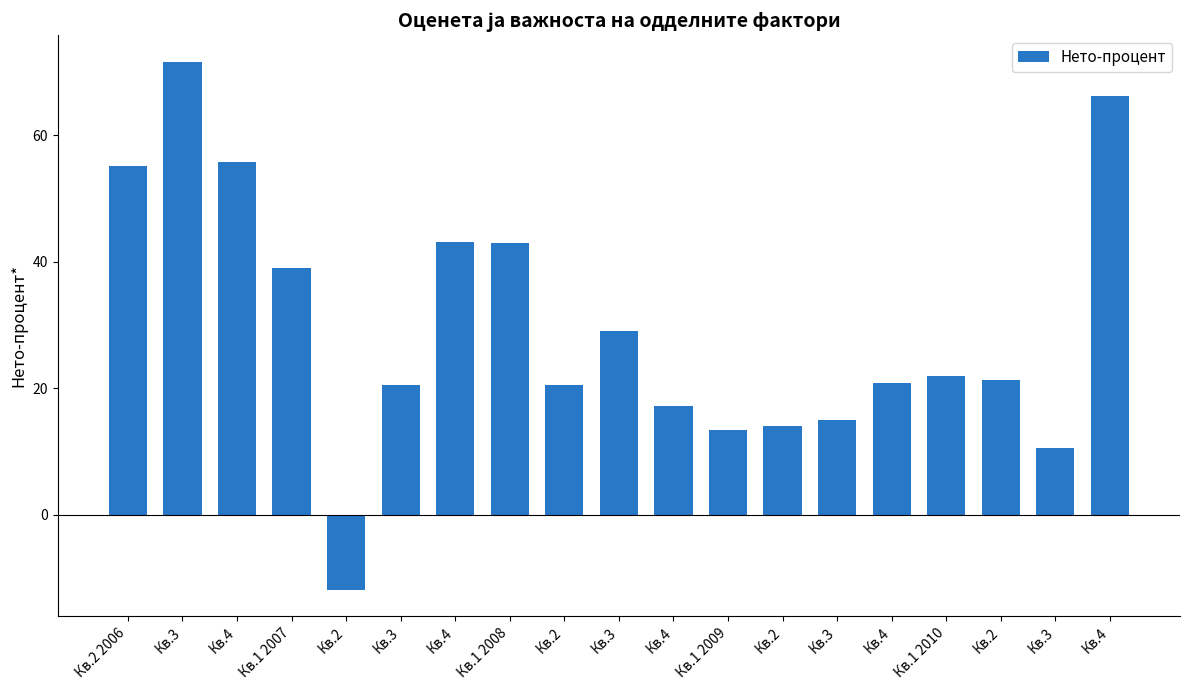

How many series are shown in this chart?

1